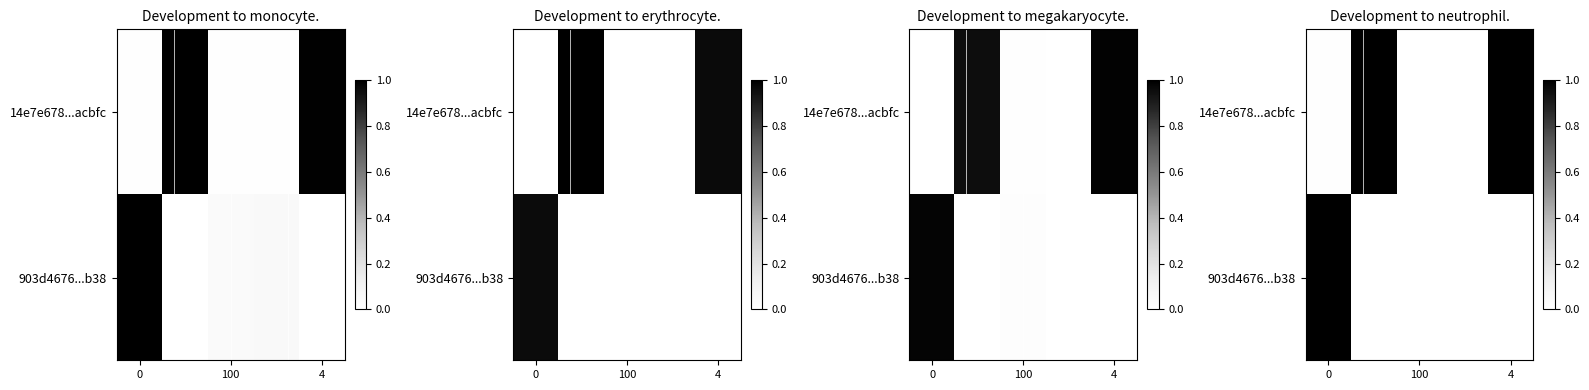

Is it true that row_0 equals 0.0 at 3?

False